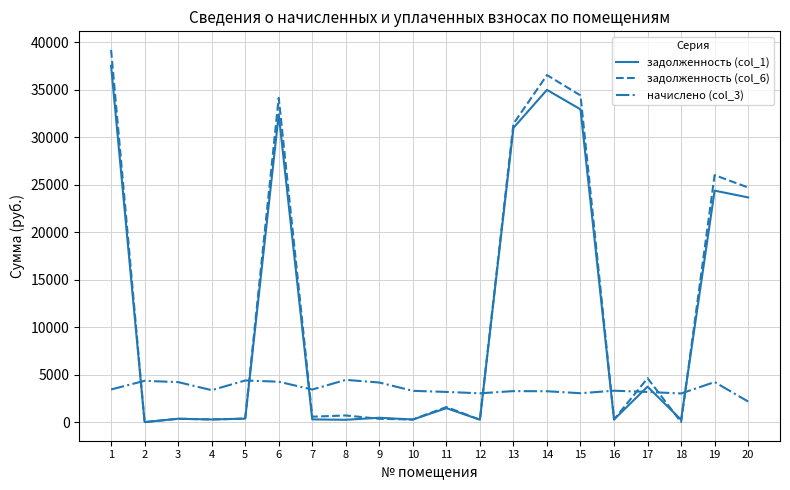

At which category is the sum across all series the highest?

1